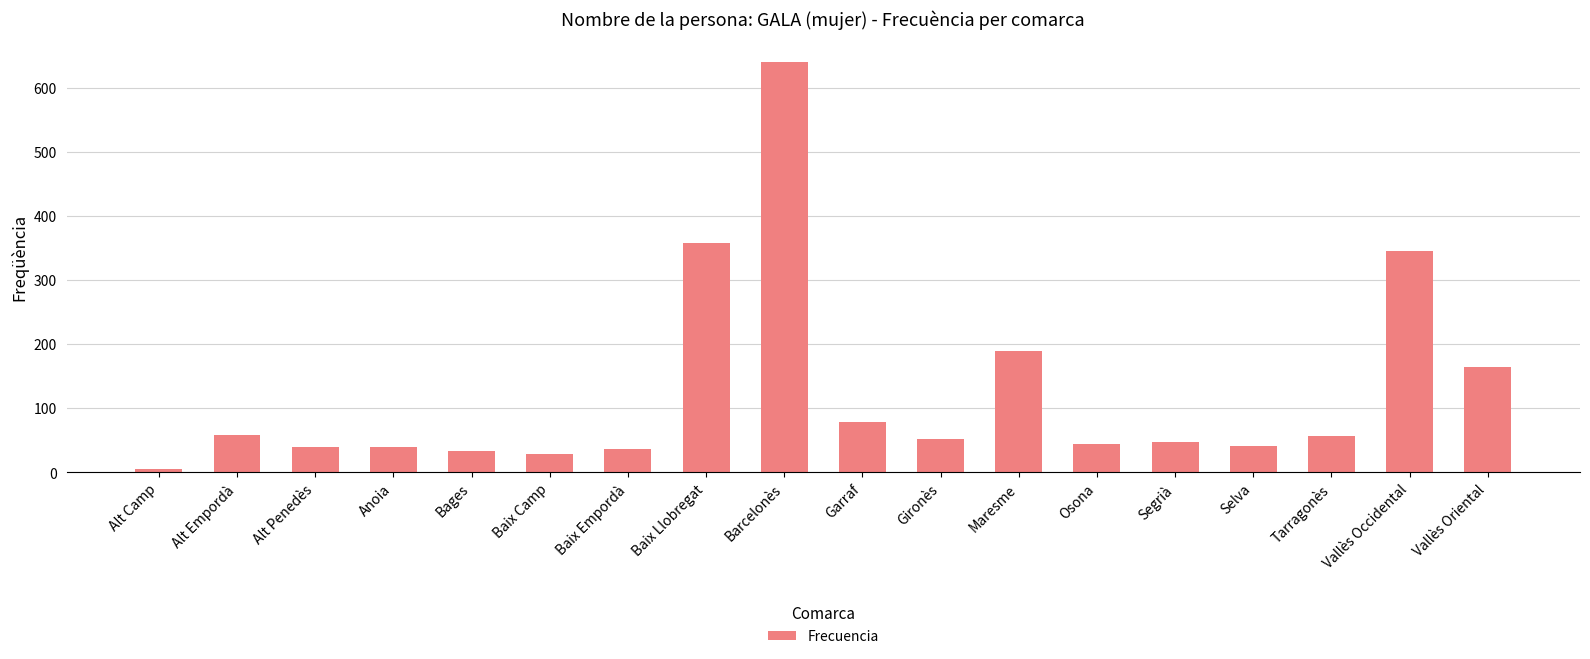

How many values are below 52?

9